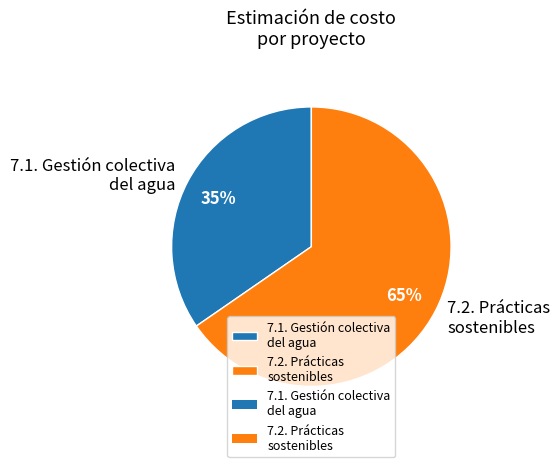

What is the largest slice in the pie chart?

7.2. Prácticas sostenibles